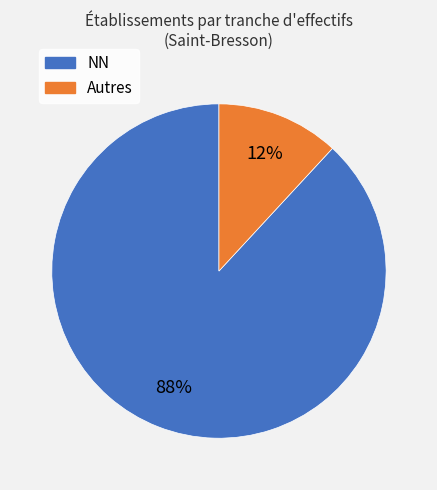

To the nearest percent, what is the average slice percentage?

50%